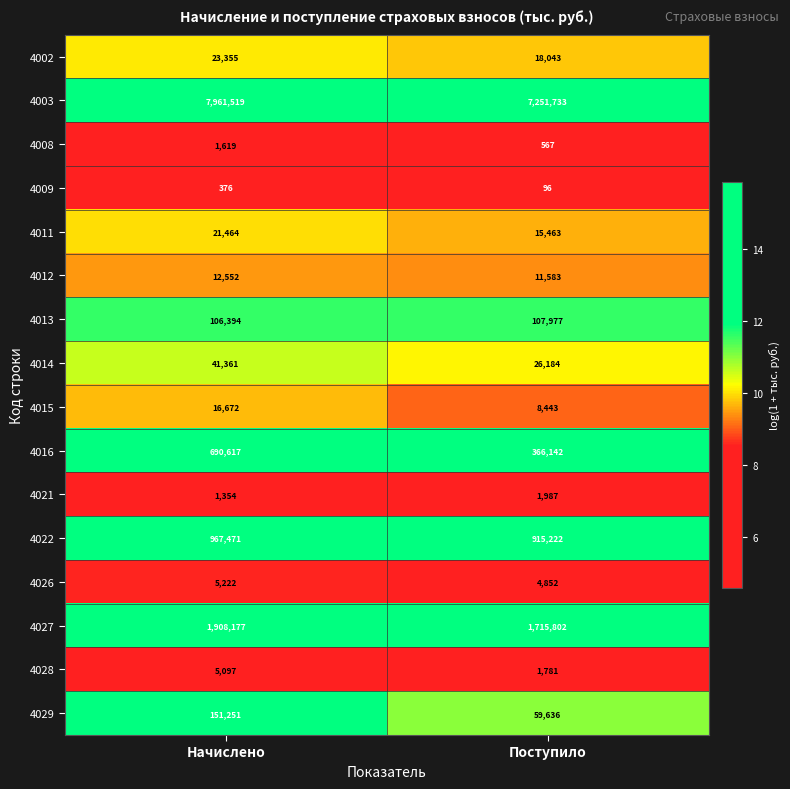

Is it true that 4026 equals 1454 at Поступило?

False